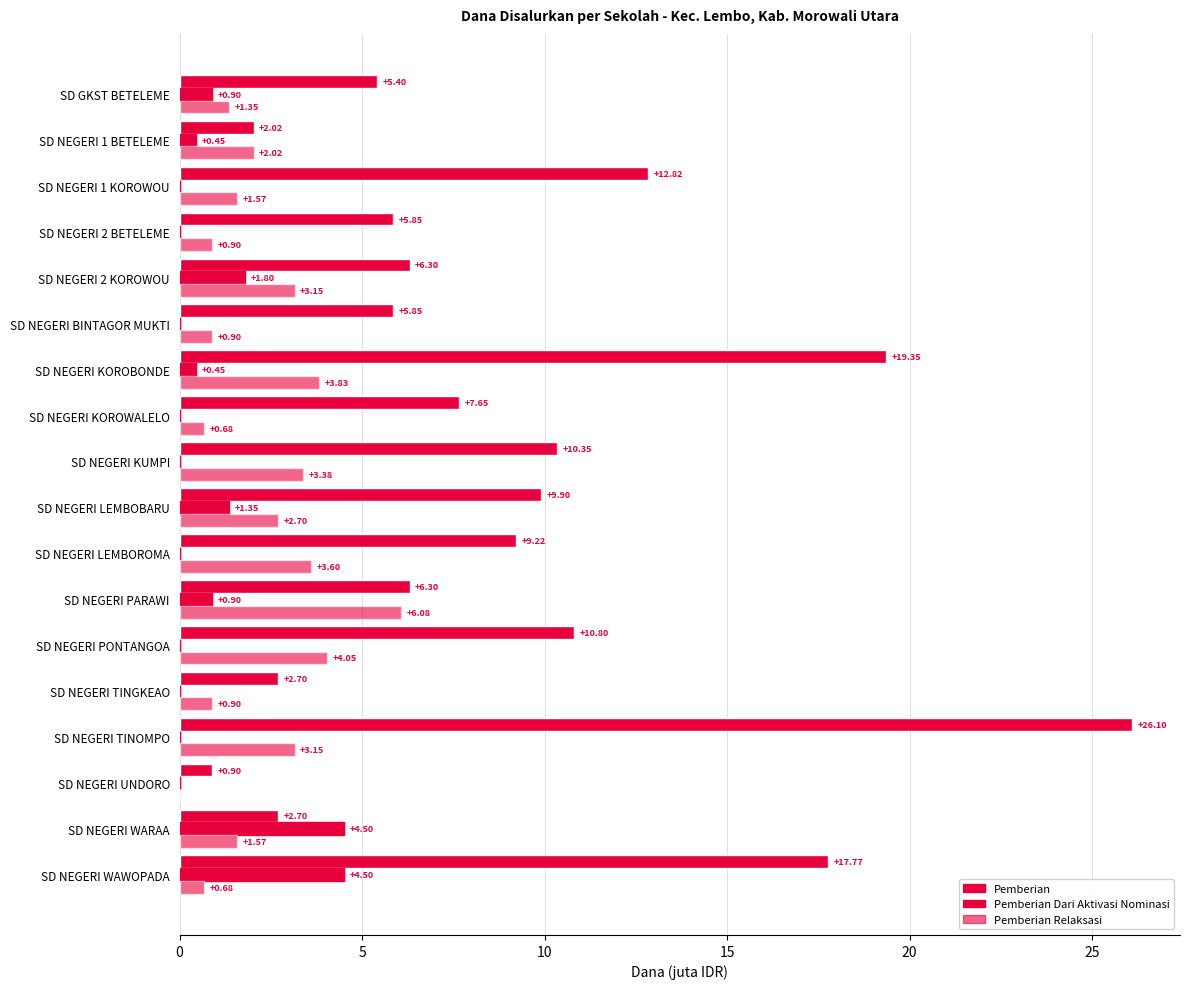

What is the sum of all Pemberian values?

162.0